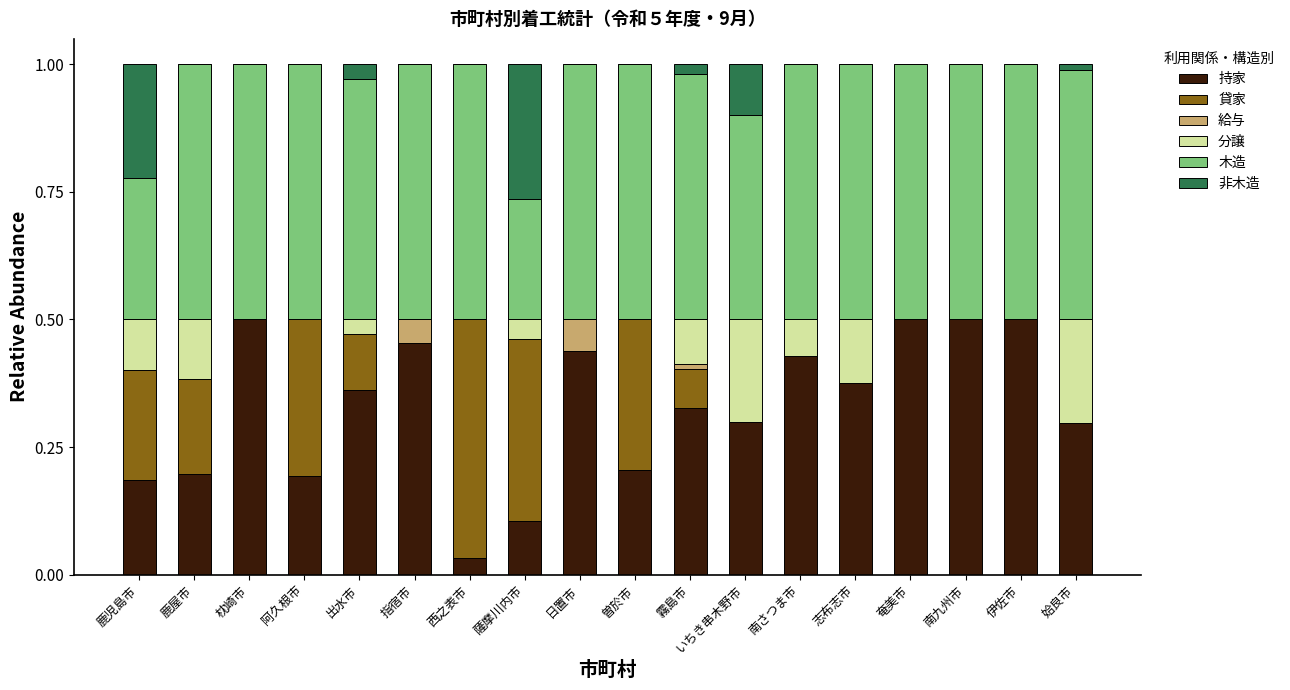

What is the total value across all series at 日置市?

1.0